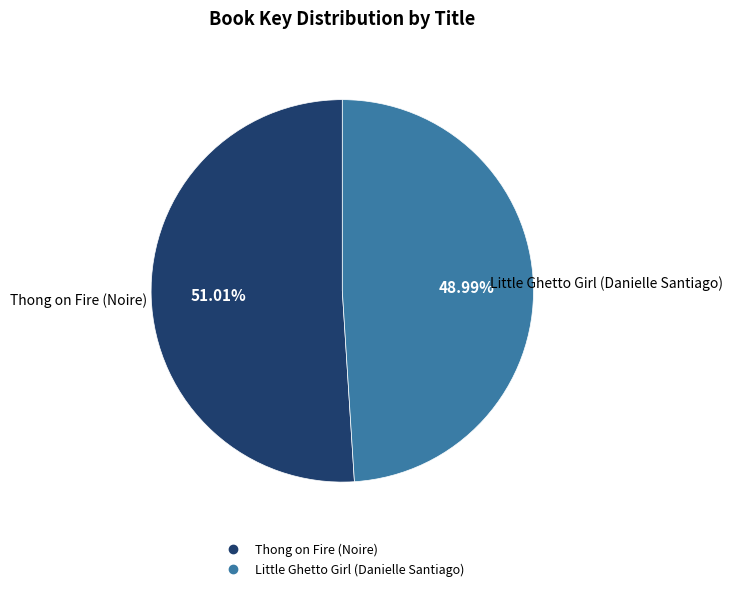

Count the number of slices in the pie.

2